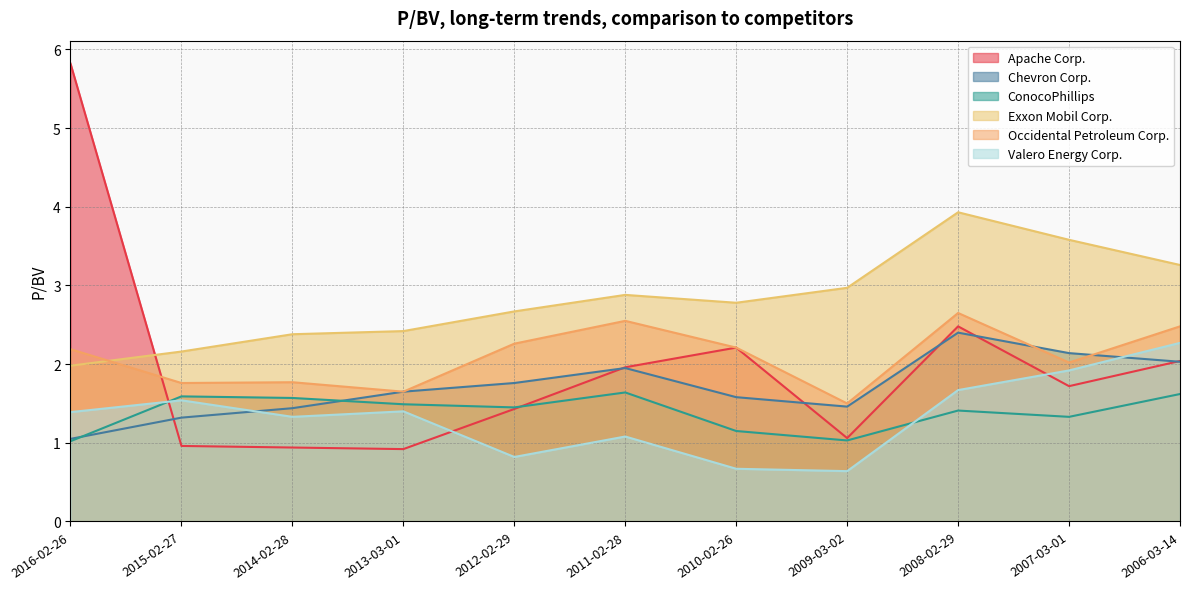

True or false: Exxon Mobil Corp. has a value of 1.3 at 2015-02-27.

False